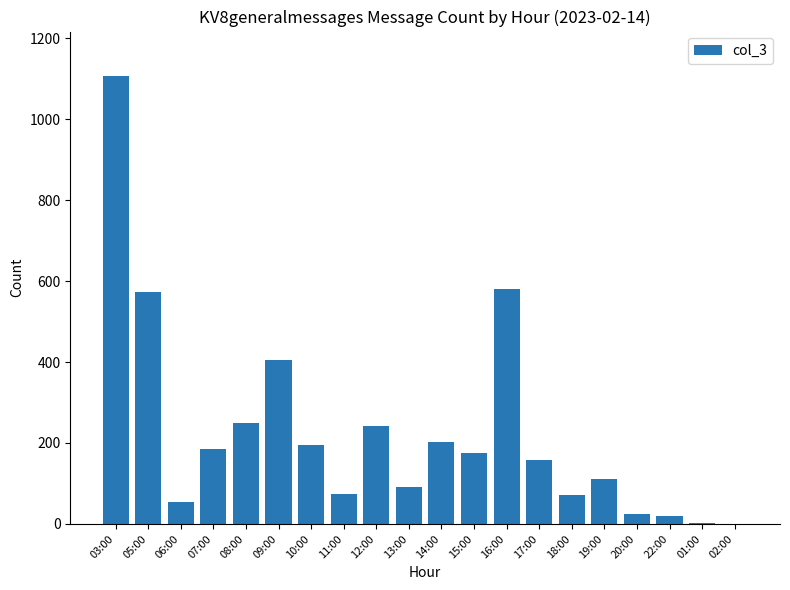

What is the difference between the values at 17:00 and 11:00?

86